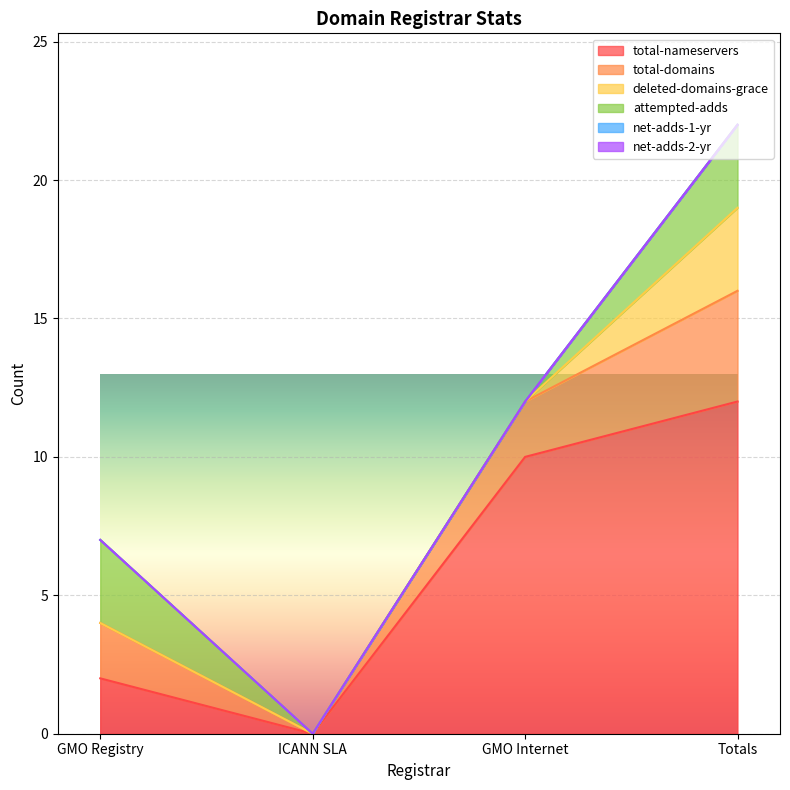

Which category has the highest value across all series?

Totals